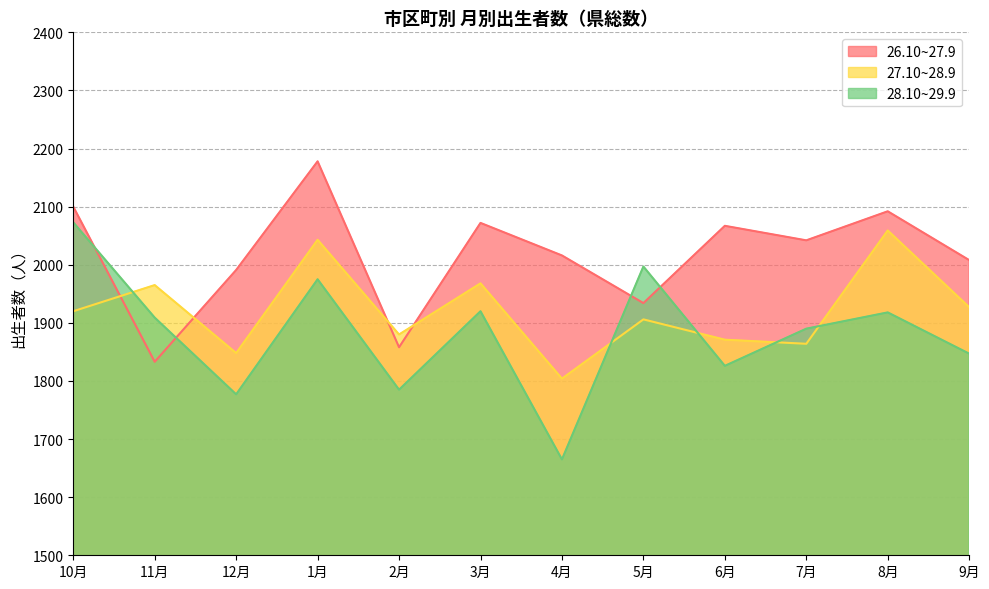

What position from the right is 1月?

9